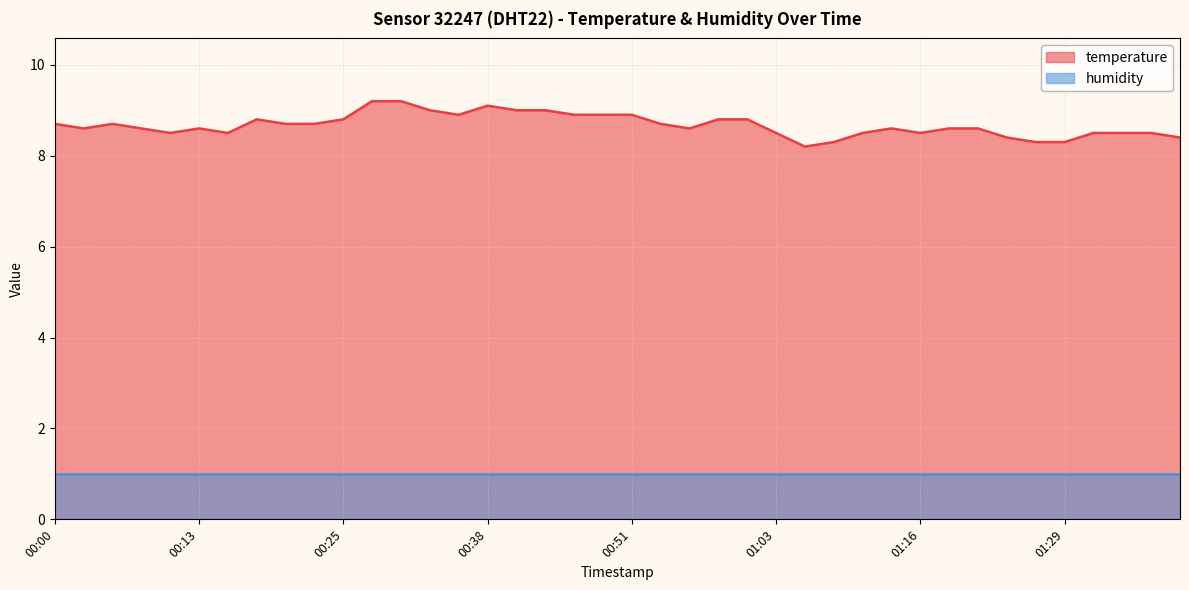

What is the change in value from 00:00 to 00:15?

-0.2